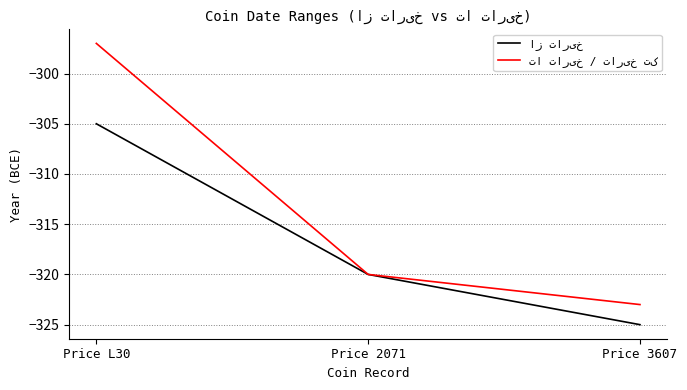

At which category is the sum across all series the highest?

Price L30